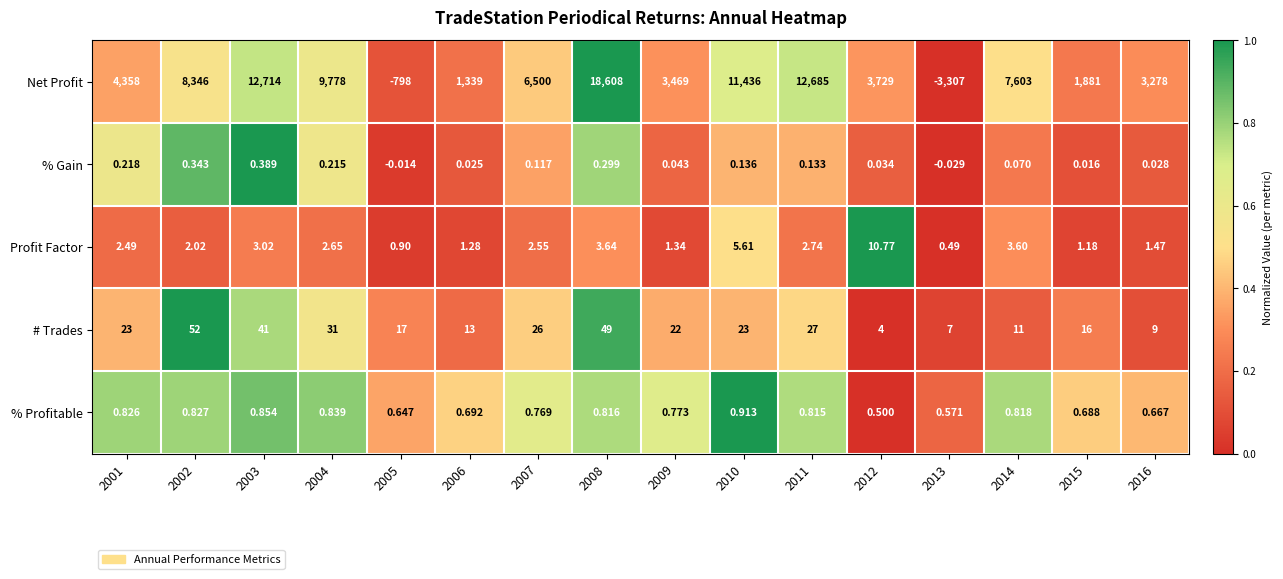

Which series has the largest total across all categories?

Net Profit